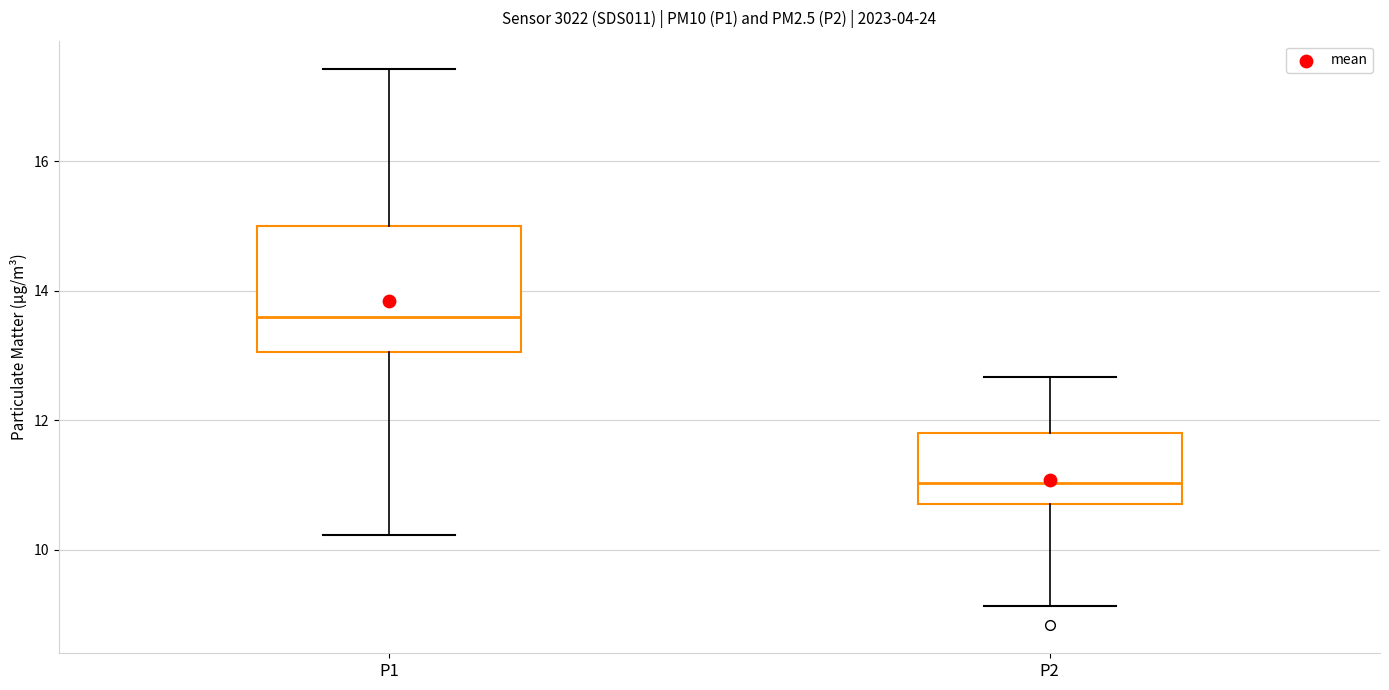

Reading left to right, read every box against the y-axis: the position of its median line, the range the box covers, and the ends of its whiskers. The values are not printed on the chart, so give them approximately, as read against the axis.

P1: median 13.6, box 13.0 to 15.0, whiskers 10.2 to 17.4
P2: median 11.0, box 10.8 to 11.8, whiskers 9.2 to 12.6